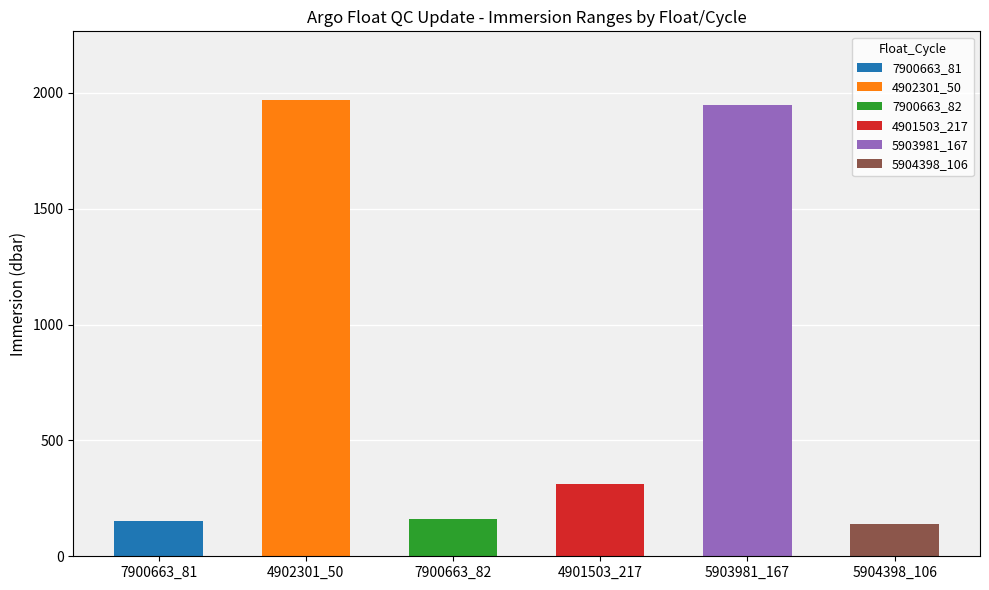

At which category is the sum across all series the highest?

4902301_50